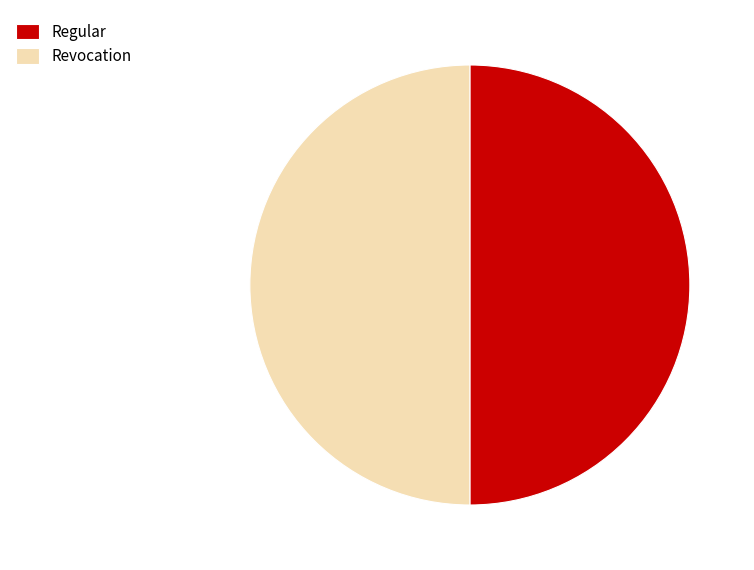

How many slices are in this pie chart?

2